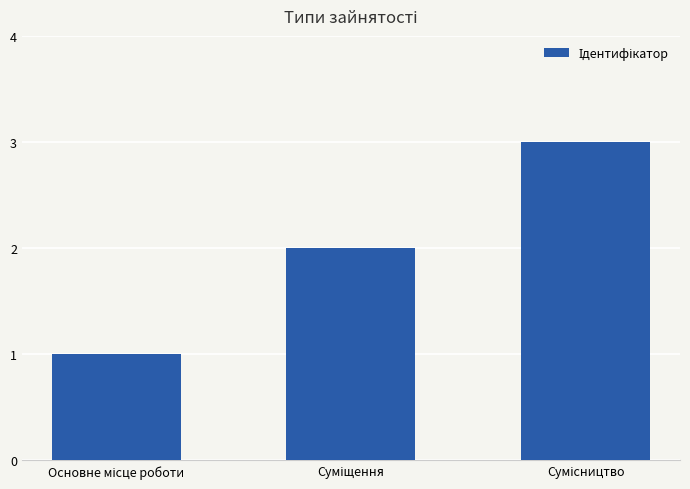

What is the sum of all values?

6